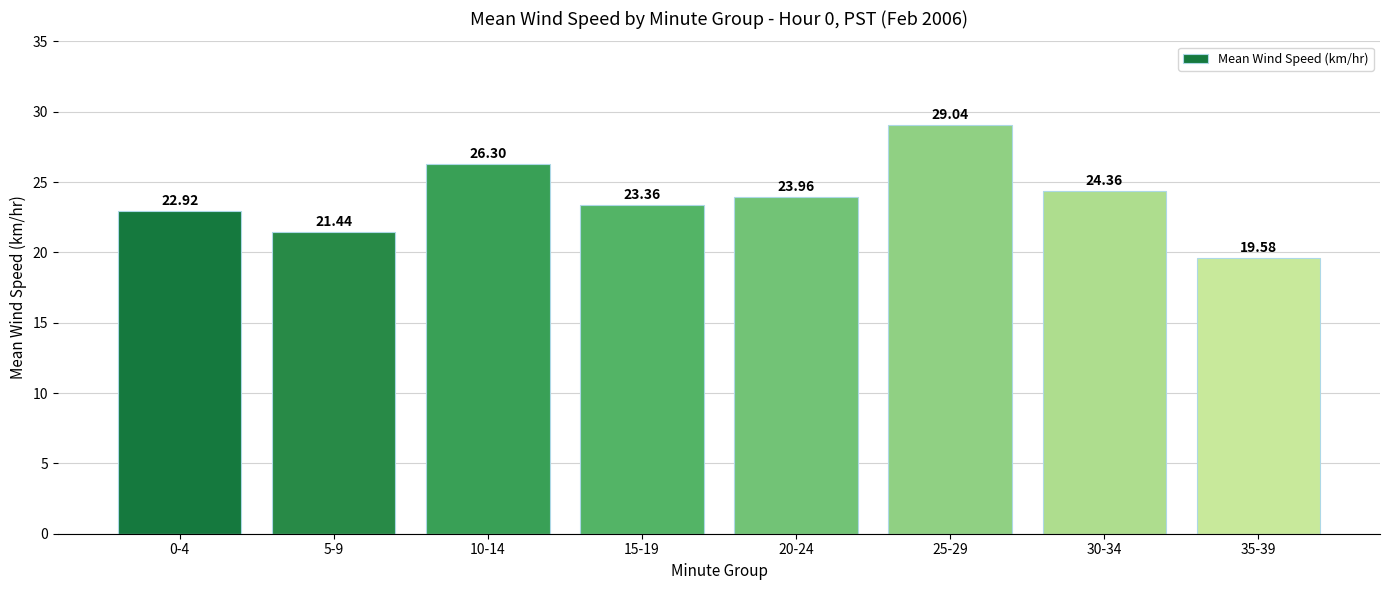

The value at 25-29 is 44.0. True or false?

False